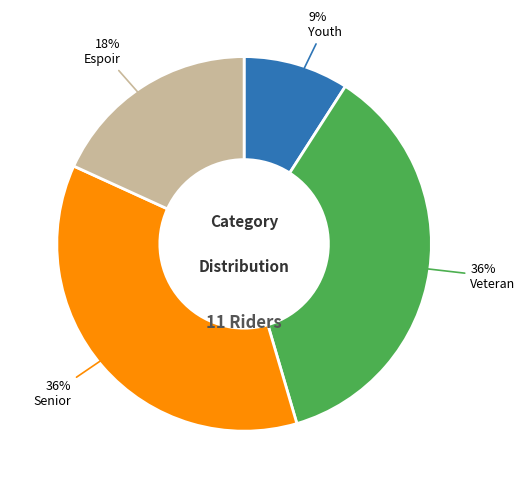

Is there any slice that represents more than half of the pie?

No